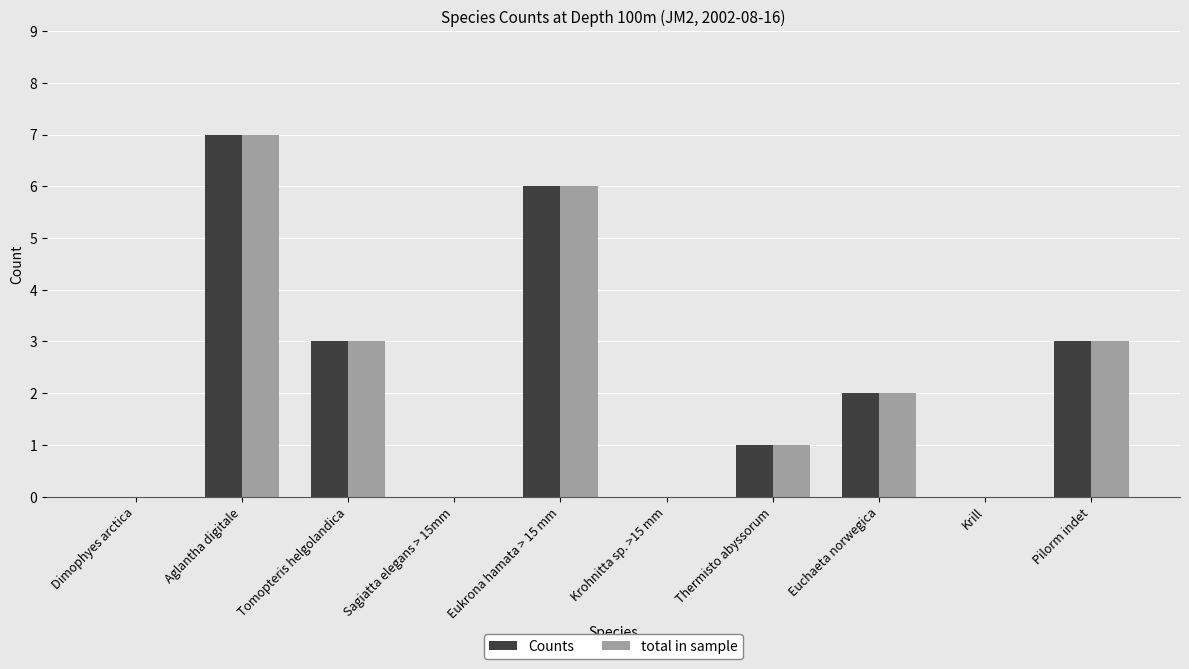

At which category does the chart reach its peak across all series?

Aglantha digitale